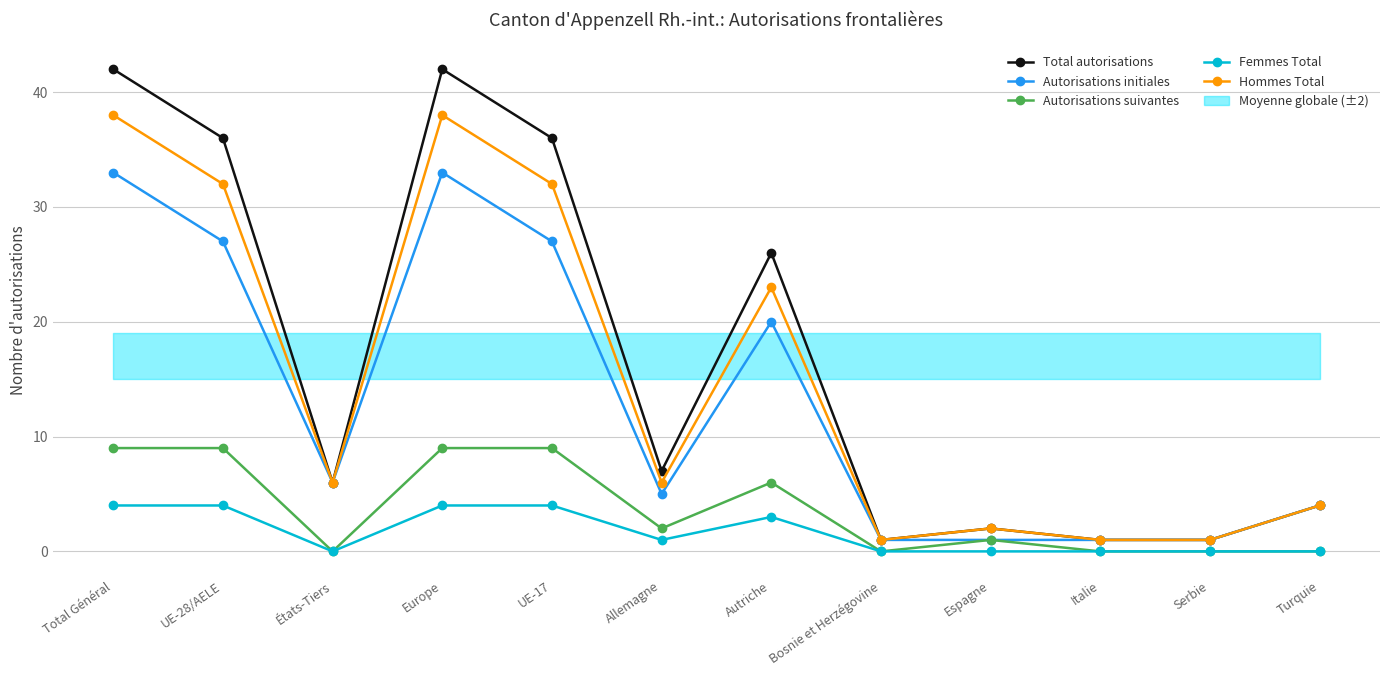

Which category has the lowest value across all series?

États-Tiers